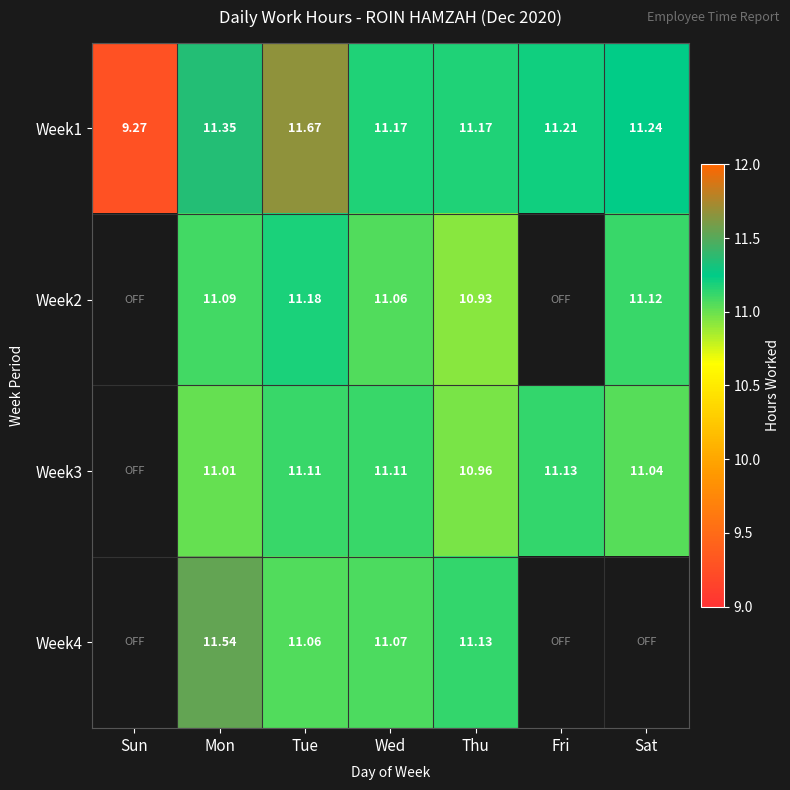

At which category does the chart reach its minimum across all series?

Sun